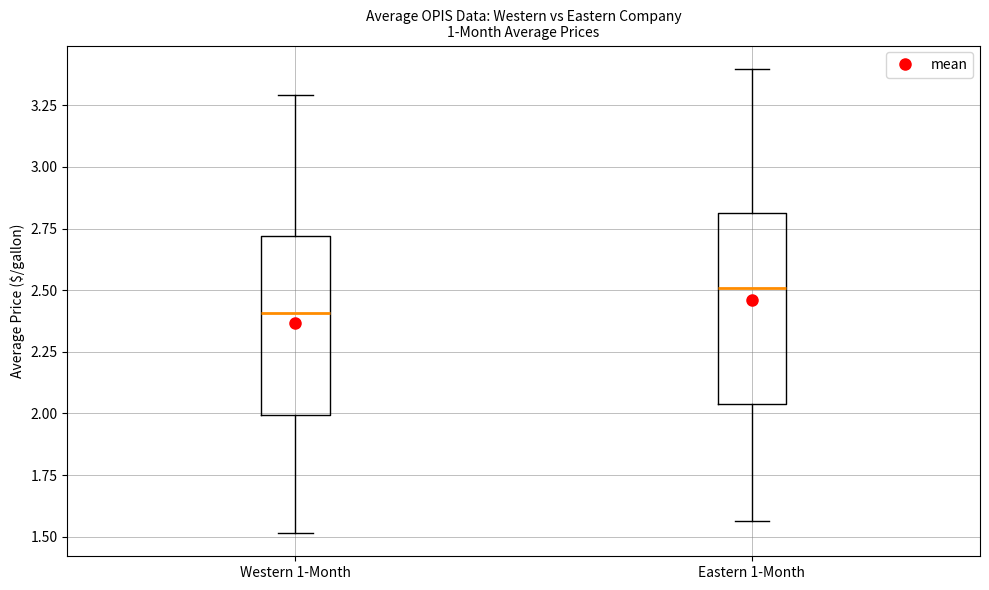

Which box's median line is the lowest?

Western 1-Month